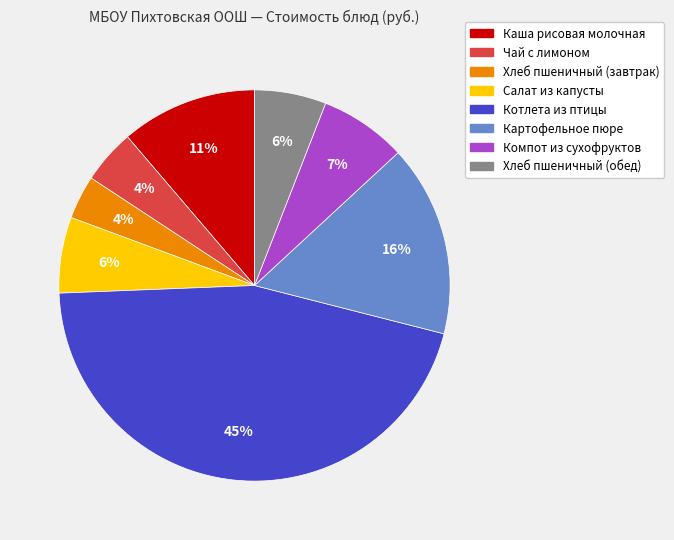

To the nearest percent, what percentage of the pie is Чай с лимоном?

4%